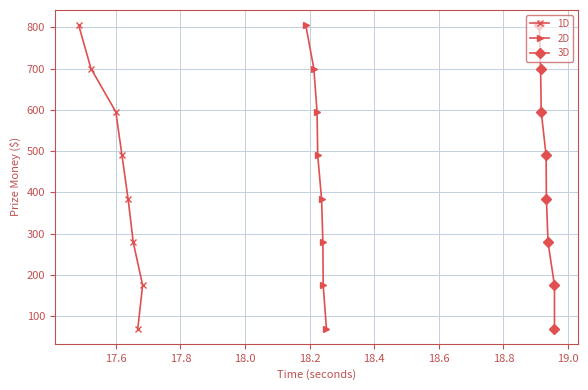

What is the value of the 2D point at the 1st from the left?

805